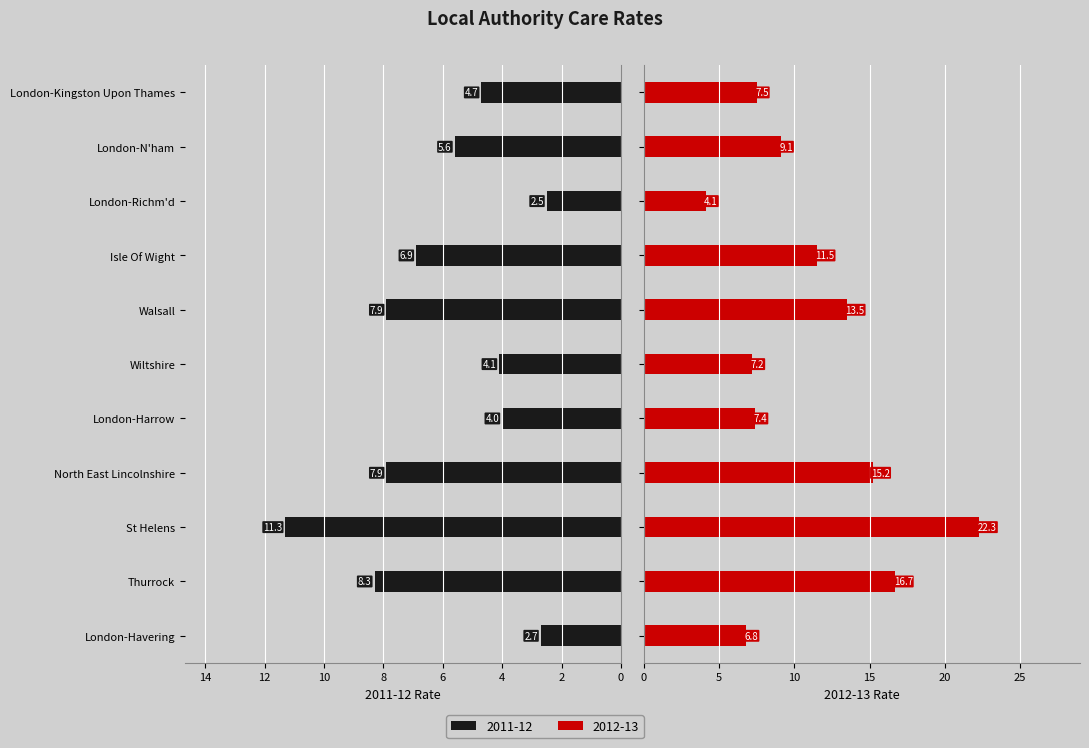

At which label does 2012-13 first exceed 9?

Thurrock